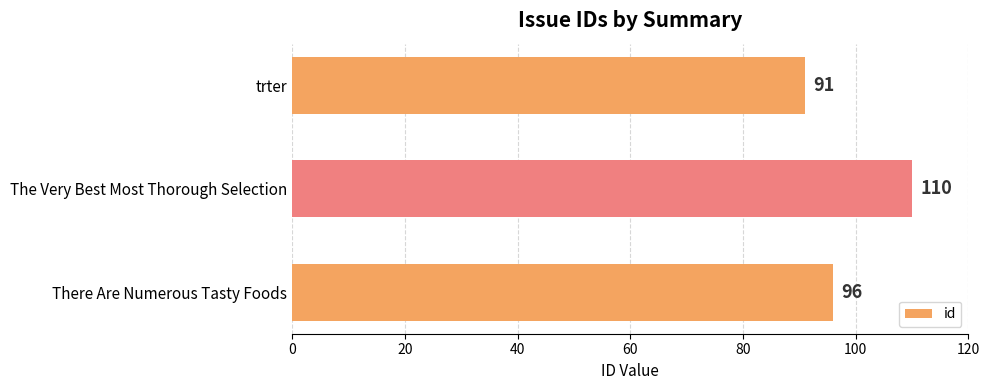

What is the greatest value displayed?

110